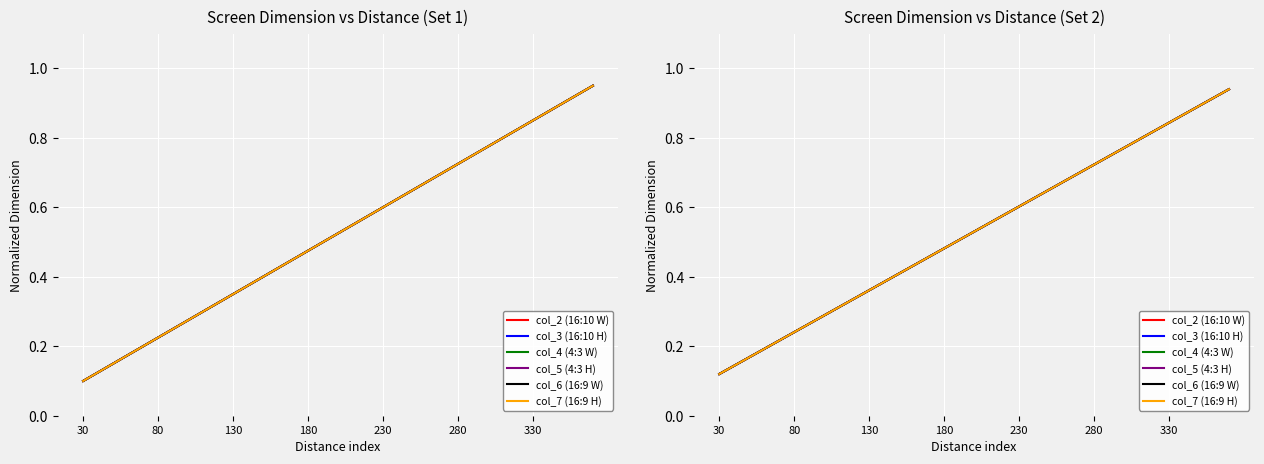

Where is col_5 (4:3 H) nearest to the value 0?

30